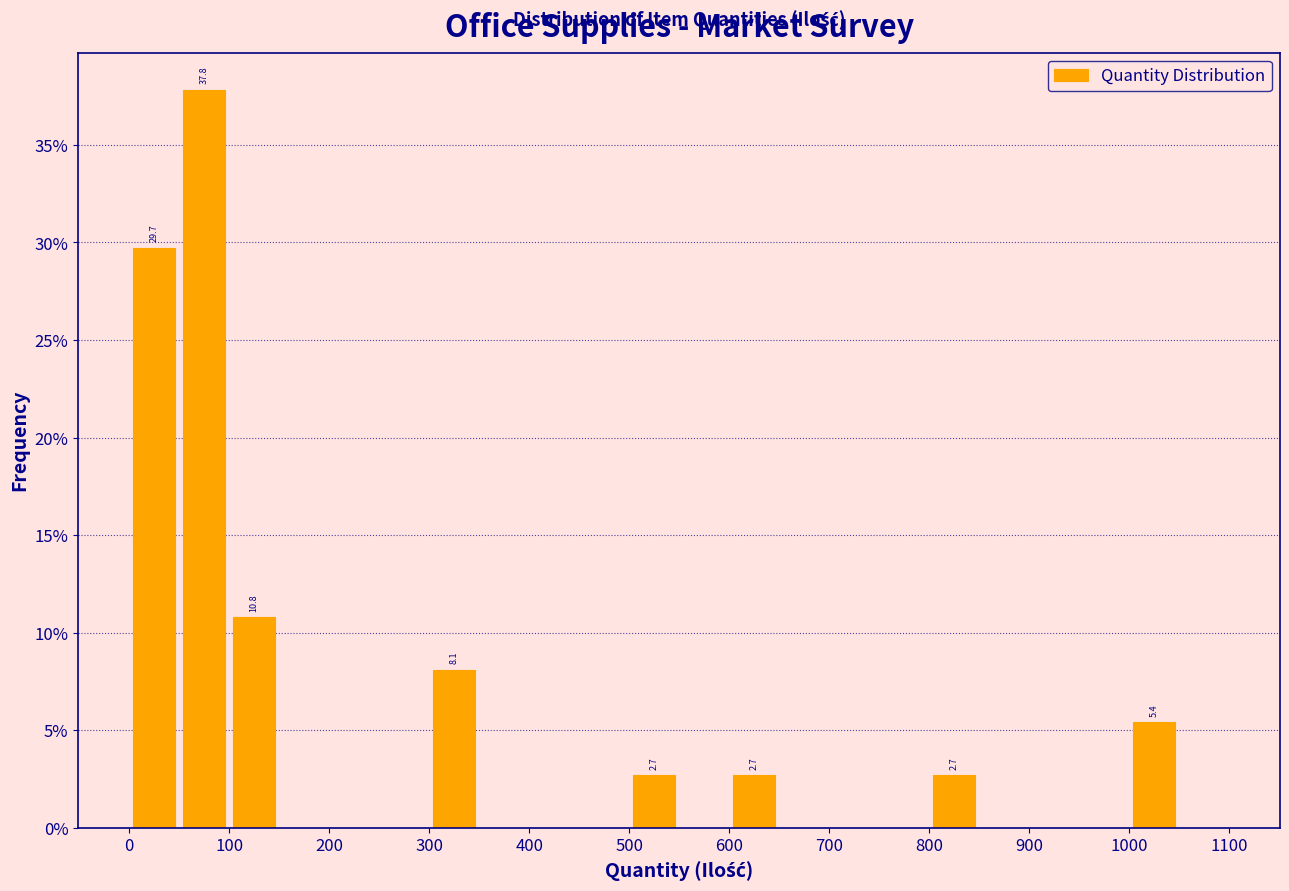

Over which range of the x-axis is the bar tallest?

50 to 100